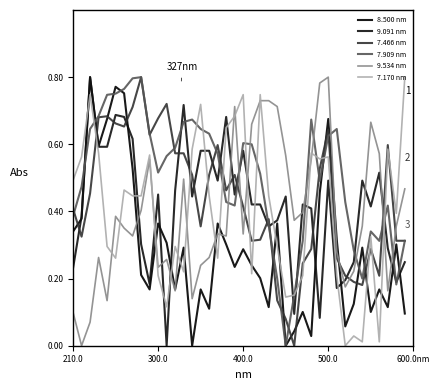

Does the chart display data point markers on the line(s)?

No